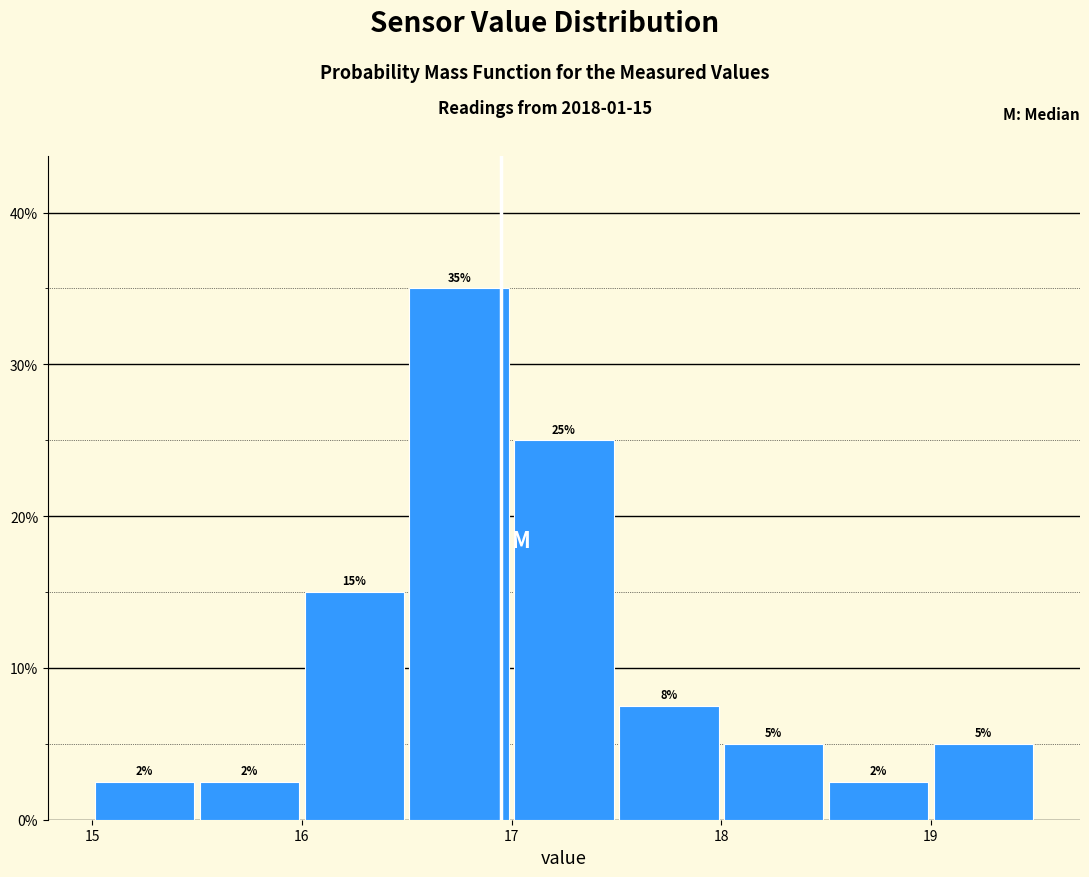

Which range on the x-axis has the tallest bar?

16.5 to 17.0